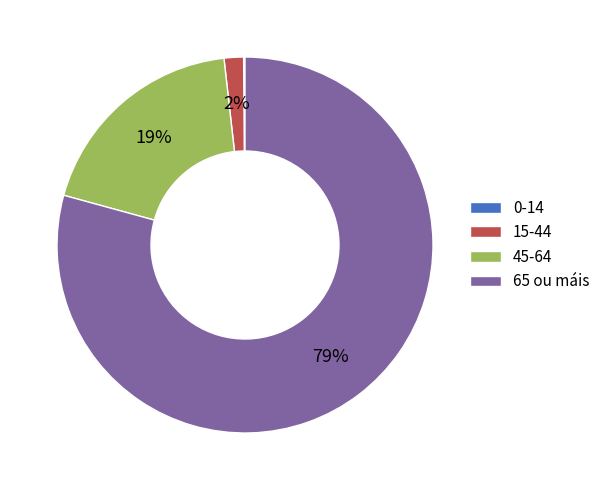

What is the largest slice in the pie chart?

65 ou máis